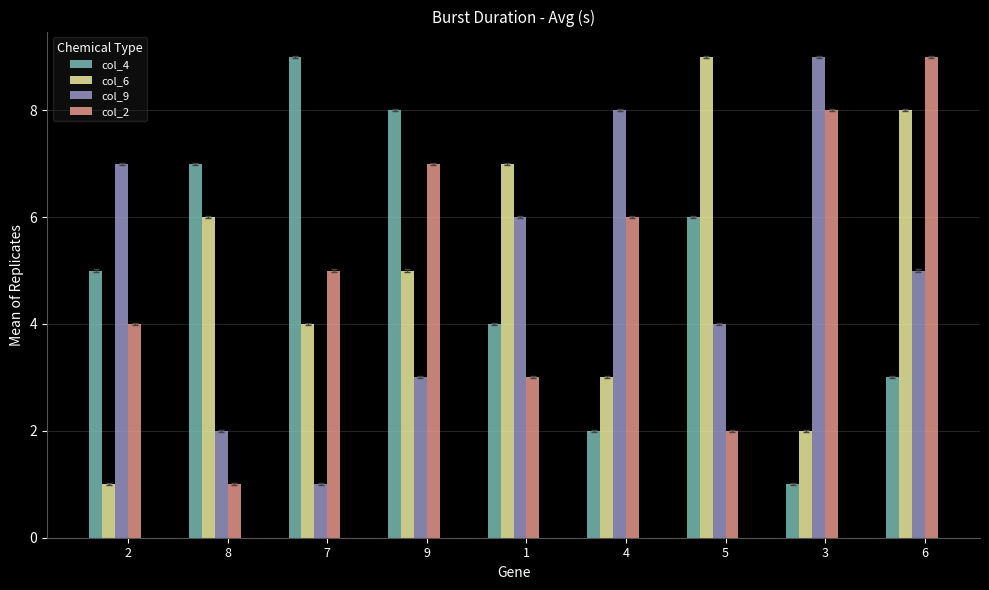

Reading left to right, transcribe all the data shown in this chart.

col_4: 2=5	8=7	7=9	9=8	1=4	4=2	5=6	3=1	6=3
col_6: 2=1	8=6	7=4	9=5	1=7	4=3	5=9	3=2	6=8
col_9: 2=7	8=2	7=1	9=3	1=6	4=8	5=4	3=9	6=5
col_2: 2=4	8=1	7=5	9=7	1=3	4=6	5=2	3=8	6=9